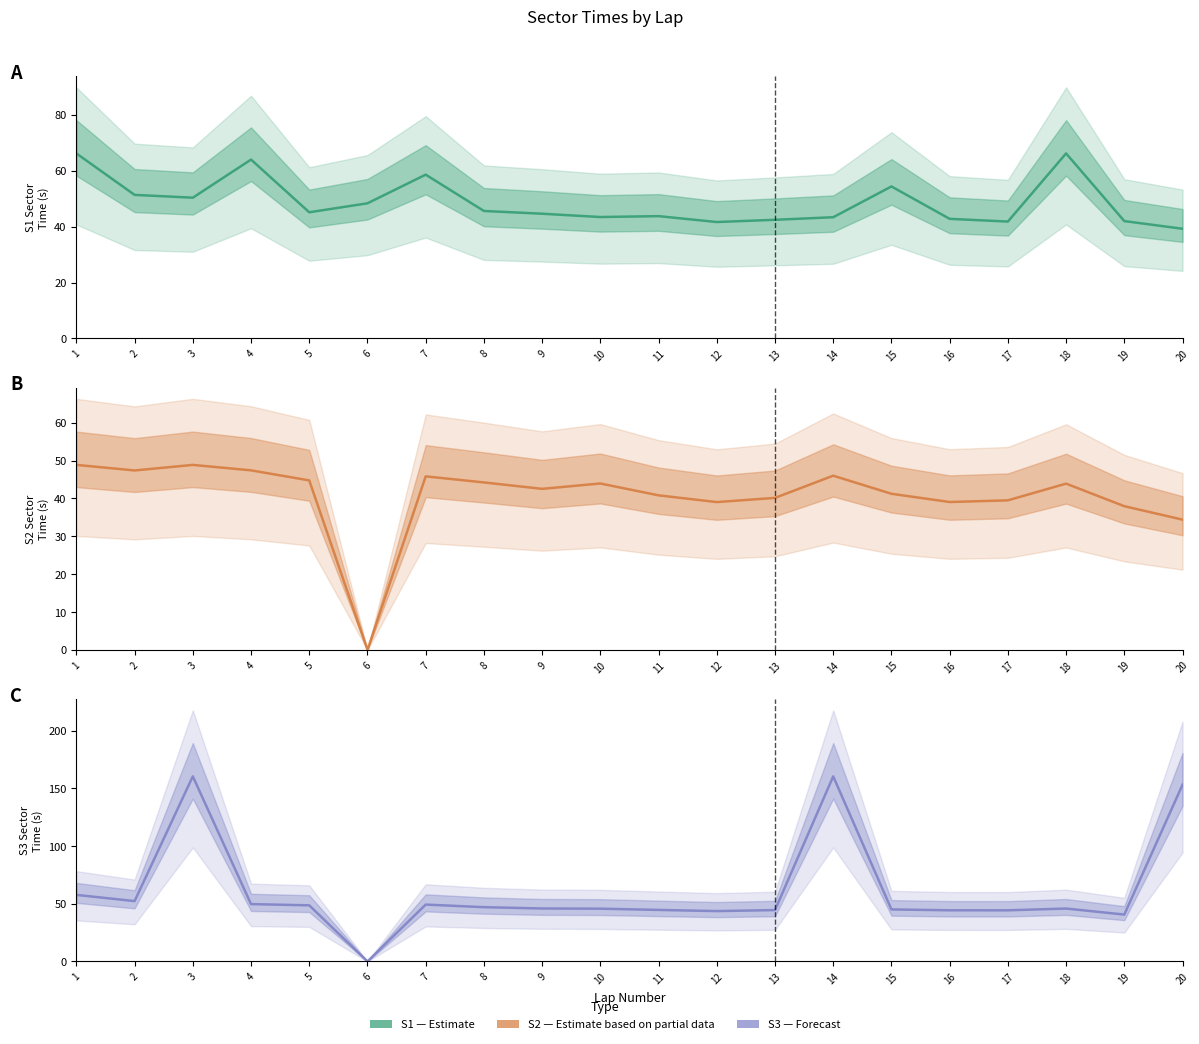

Which series changed the most between 2 and 10?

S1